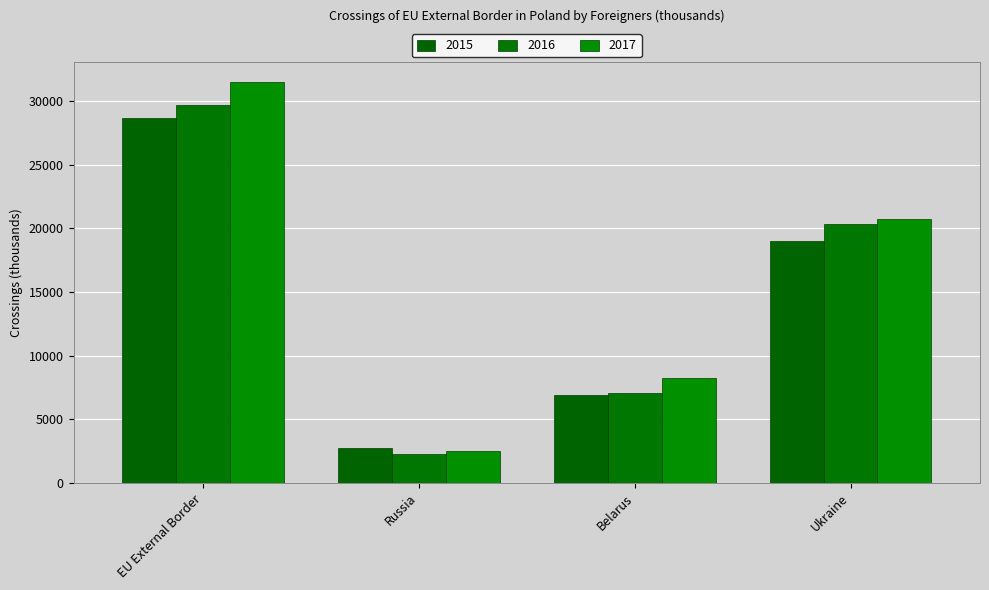

Count the number of categories in the chart.

4